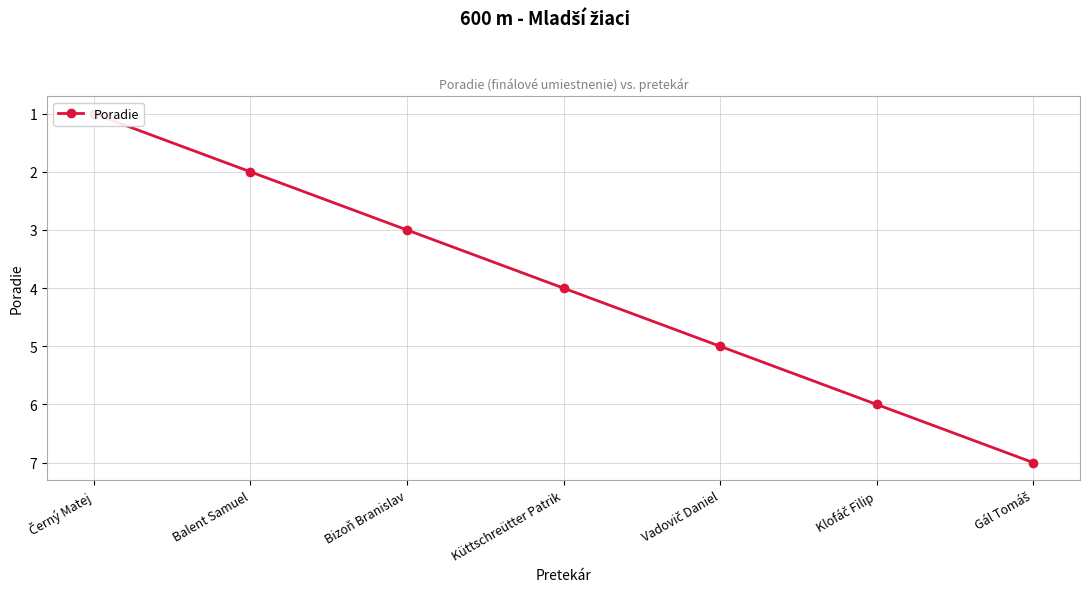

Does the chart display data point markers on the line(s)?

Yes